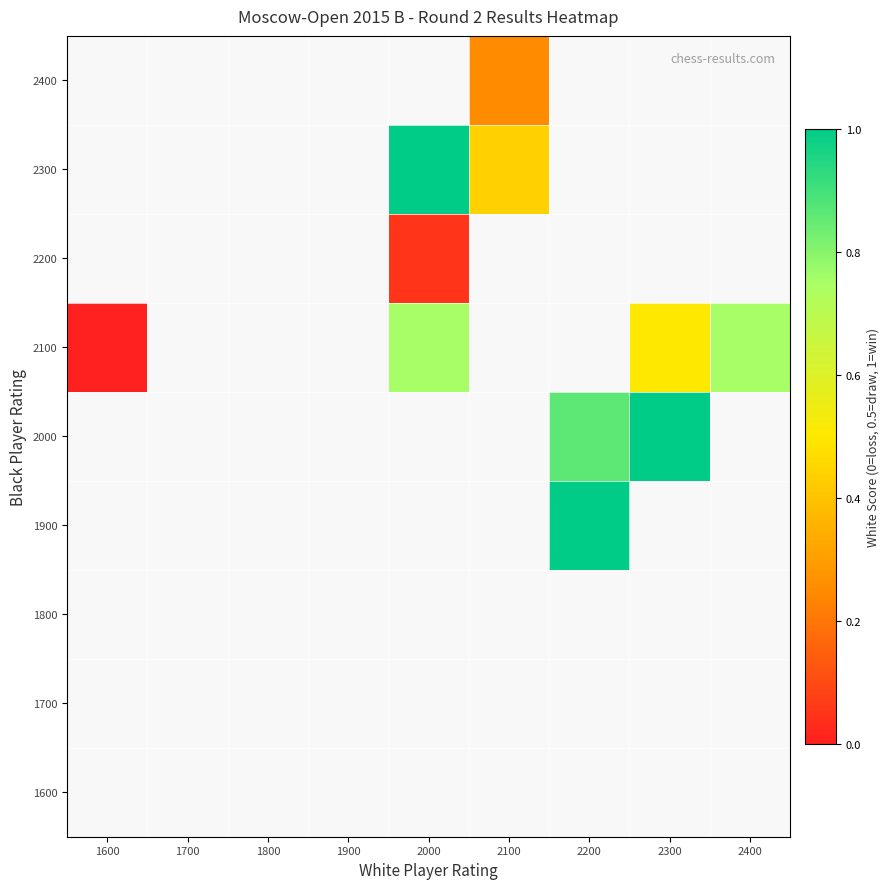

List the series in order of their overall mean, lowest first.

1600, 1700, 1800, 1900, 2000, 2100, 2200, 2300, 2400